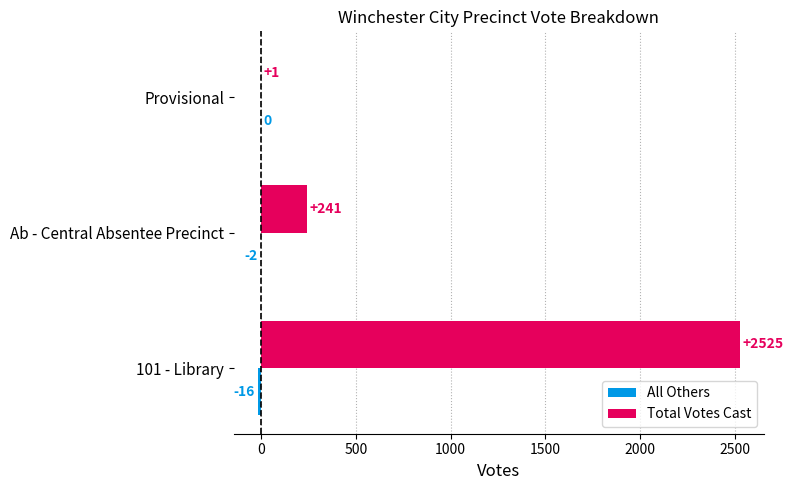

Which series changed the most between 101 - Library and Ab - Central Absentee Precinct?

Total Votes Cast